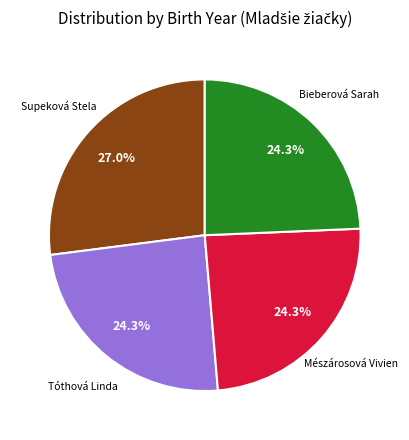

Is there a majority slice in this chart?

No